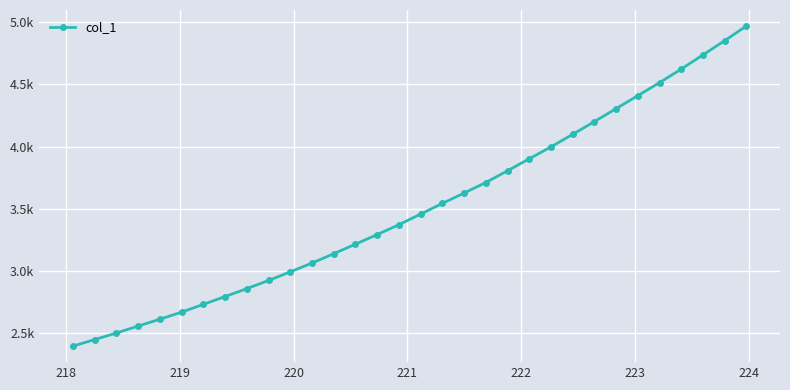

What is the maximum value shown in the chart?

4969.1